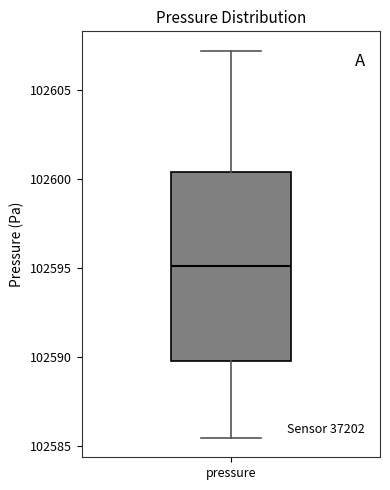

Transcribe this box plot: give where the median line is, the range the box spans, and where the two whiskers end, as read against the y-axis. The values are not printed on the chart, so give them approximately, as read against the axis.

median 102595.0, box 102589.5 to 102600.5, whiskers 102585.5 to 102607.0